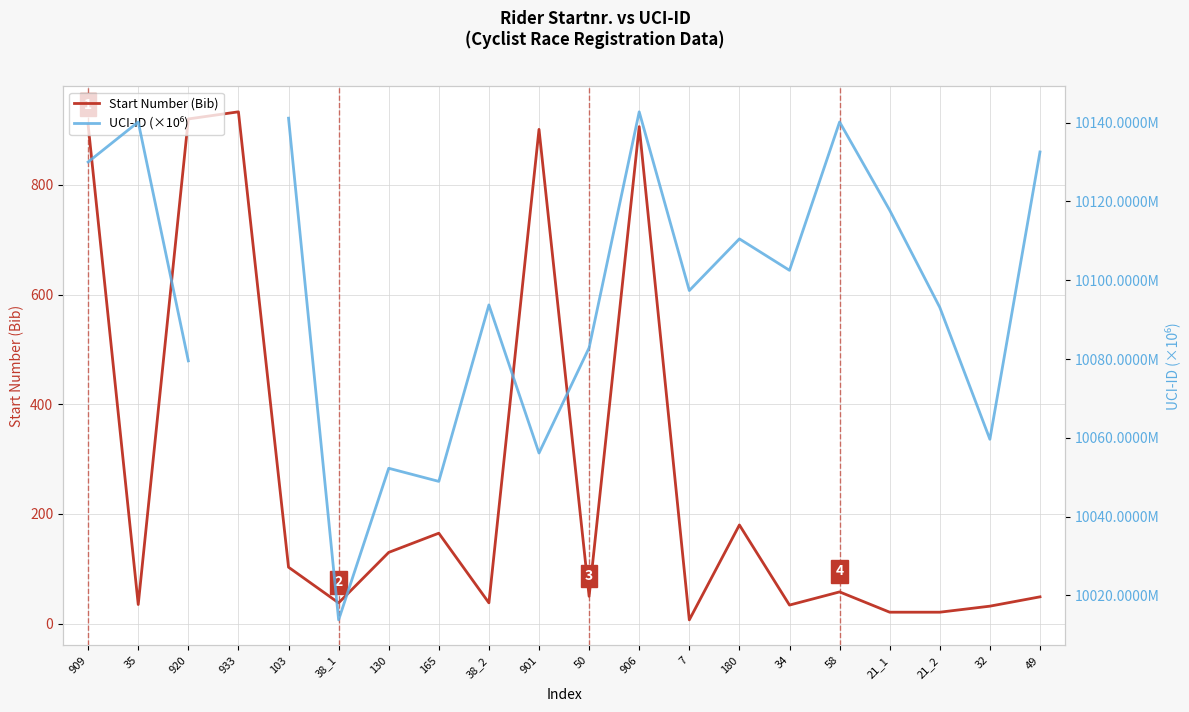

What is the label of the 15th point from the left?

34